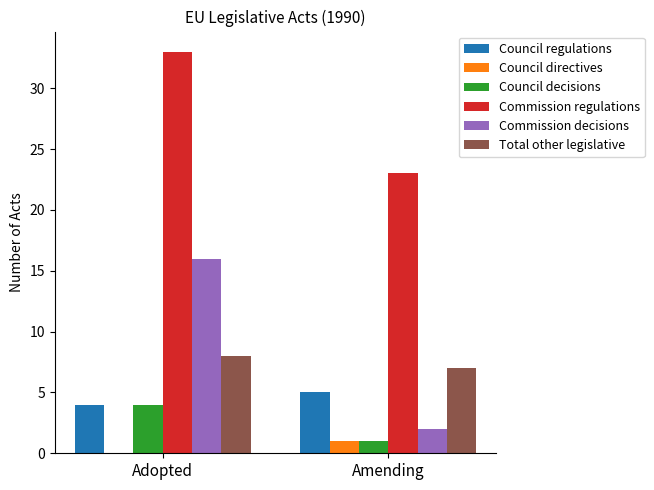

Which category has the highest value in the Council directives series?

Amending